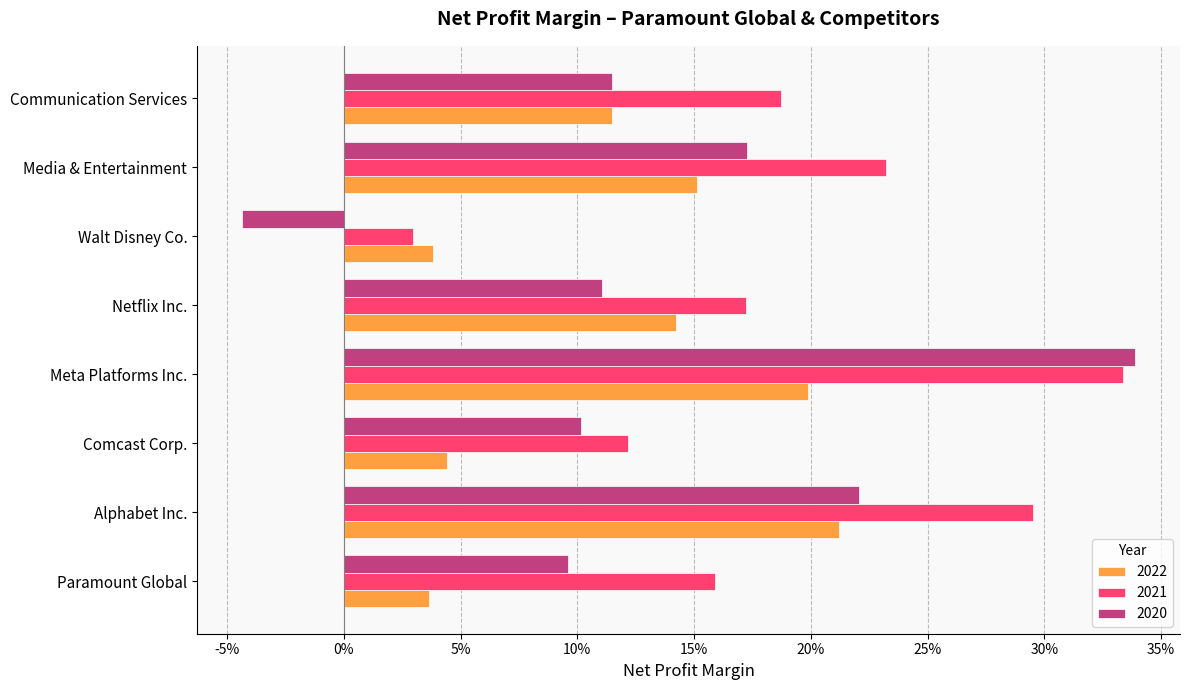

At which category is the sum across all series the highest?

Meta Platforms Inc.